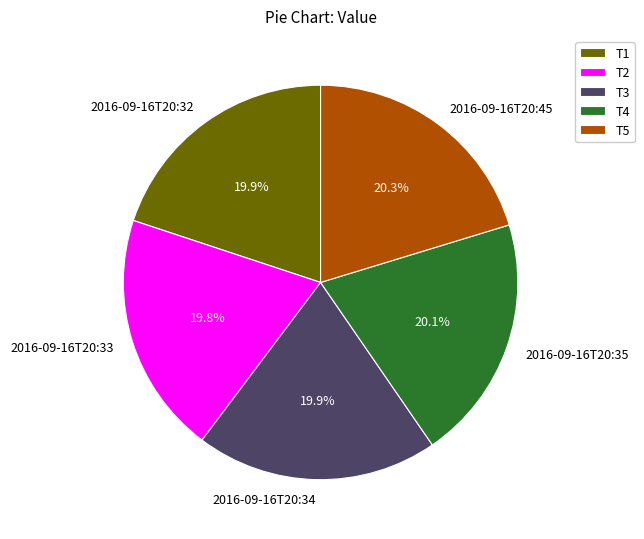

To the nearest percent, what portion does 2016-09-16T20:33 represent?

20%